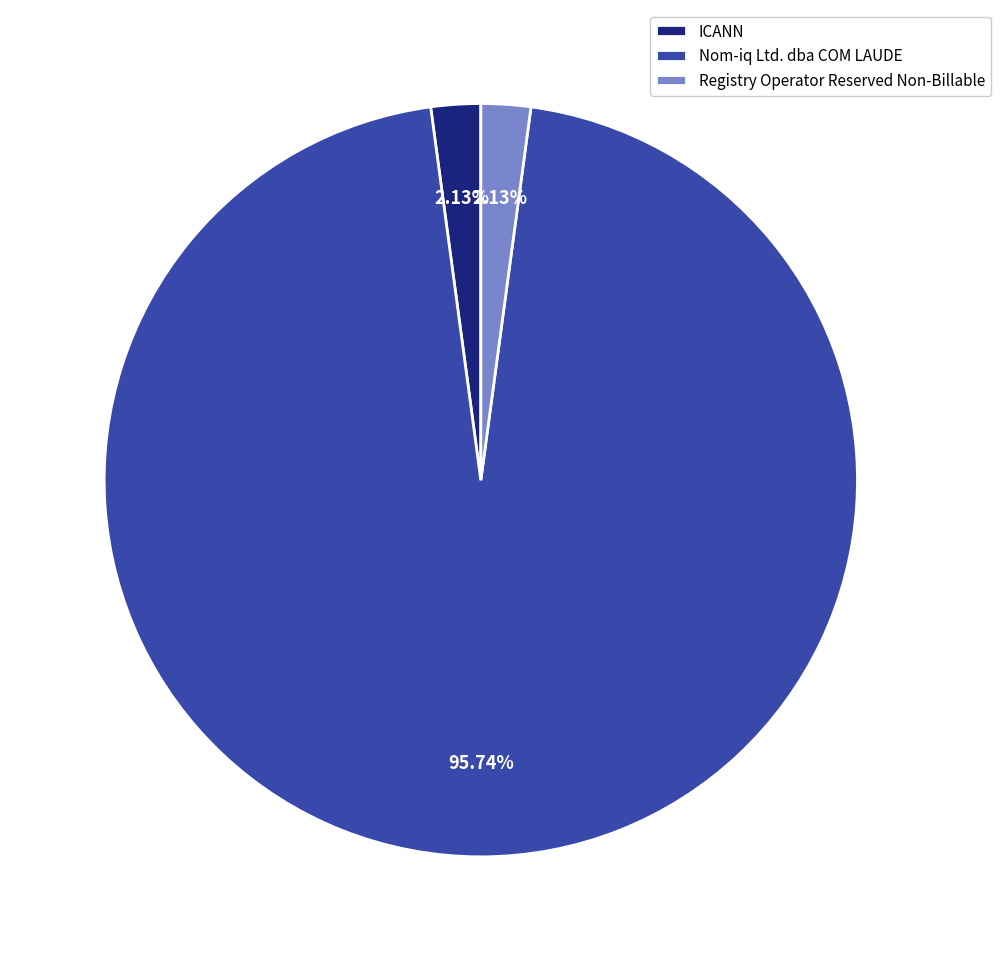

To the nearest percent, what is the combined percentage of ICANN and Nom-iq Ltd. dba COM LAUDE?

98%